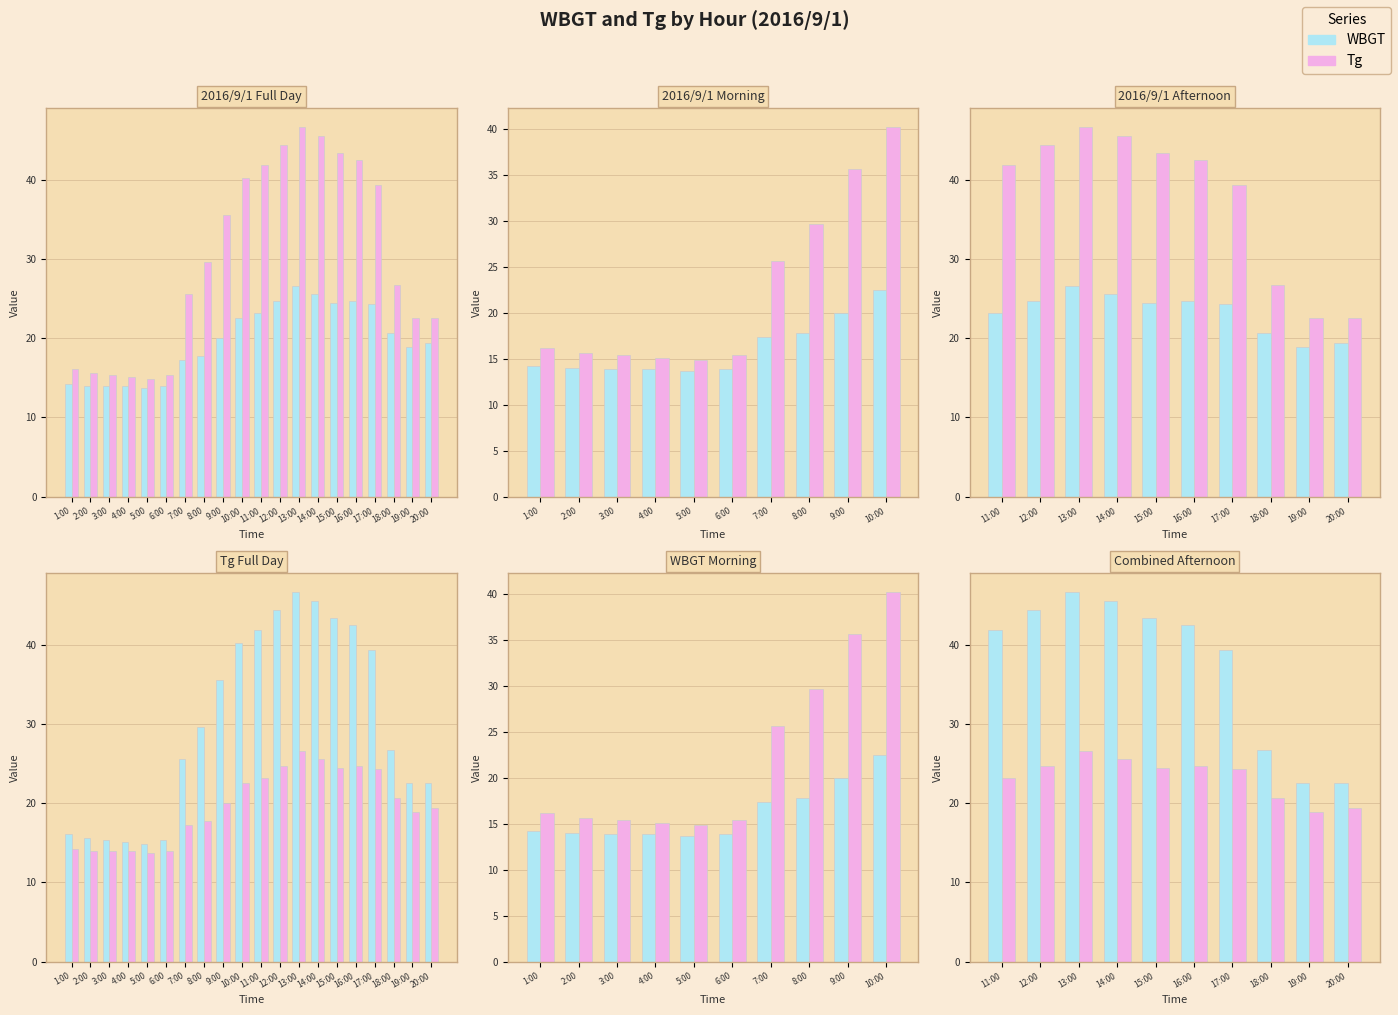

What is the label of the 8th bar from the left?

18:00